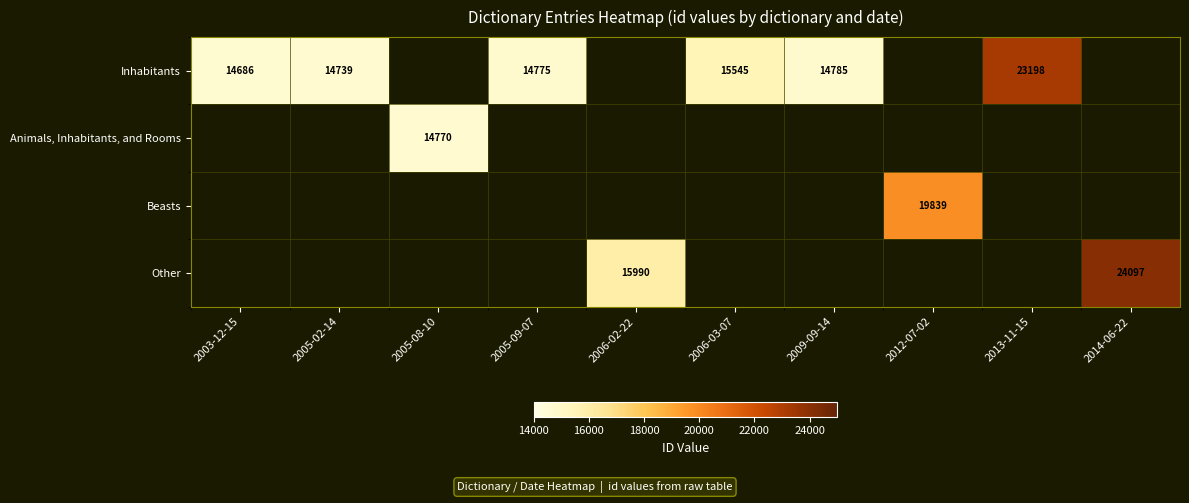

Is it true that Inhabitants equals 14775 at 2005-09-07?

True